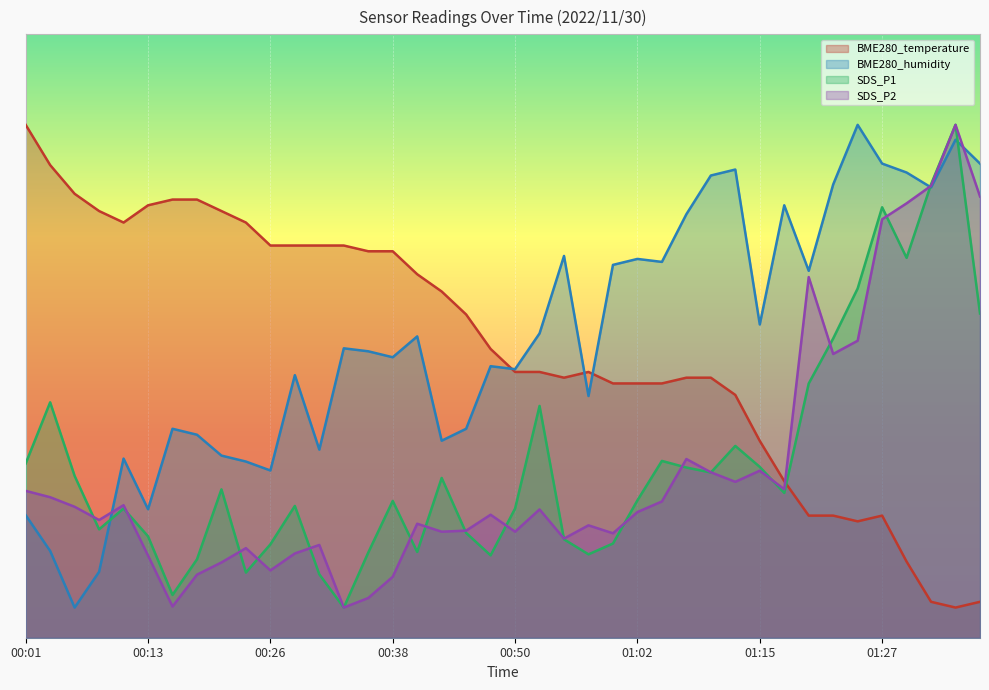

How many distinct data groups are displayed?

4